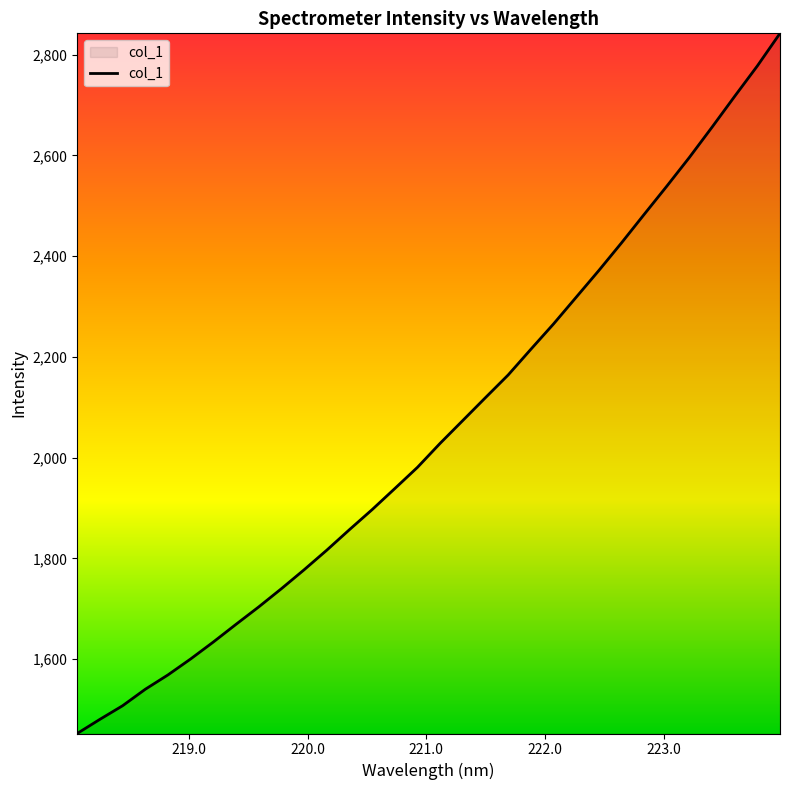

What is the minimum value shown in the chart?

1452.7